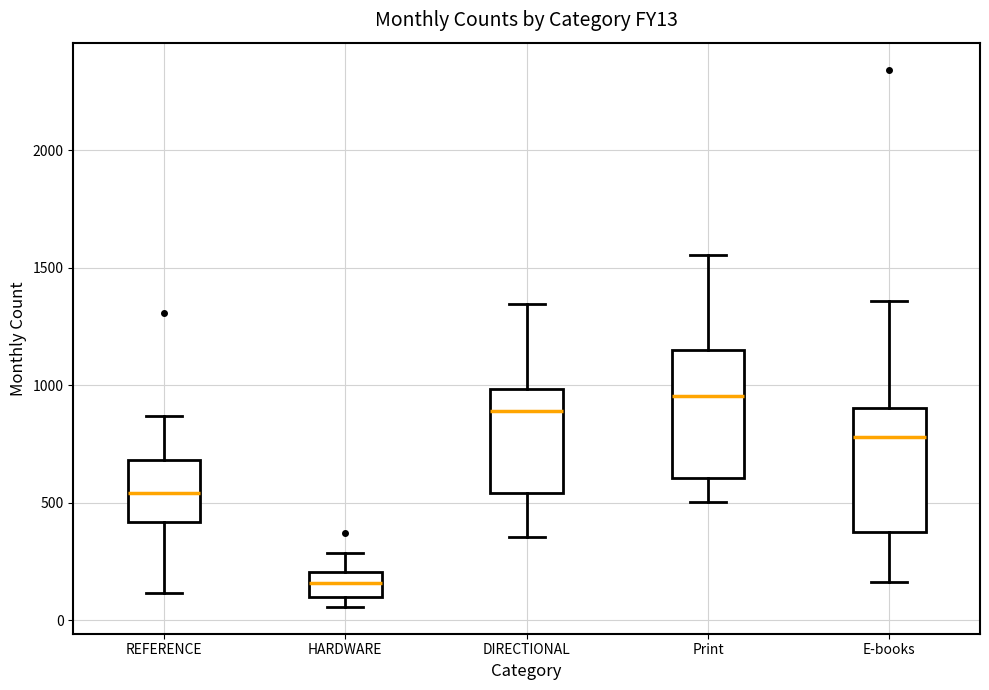

Reading left to right, read every box against the y-axis: the position of its median line, the range the box covers, and the ends of its whiskers. The values are not printed on the chart, so give them approximately, as read against the axis.

REFERENCE: median 550, box 400 to 700, whiskers 100 to 850
HARDWARE: median 150, box 100 to 200, whiskers 50 to 300
DIRECTIONAL: median 900, box 550 to 1000, whiskers 350 to 1350
Print: median 950, box 600 to 1150, whiskers 500 to 1550
E-books: median 800, box 350 to 900, whiskers 150 to 1350